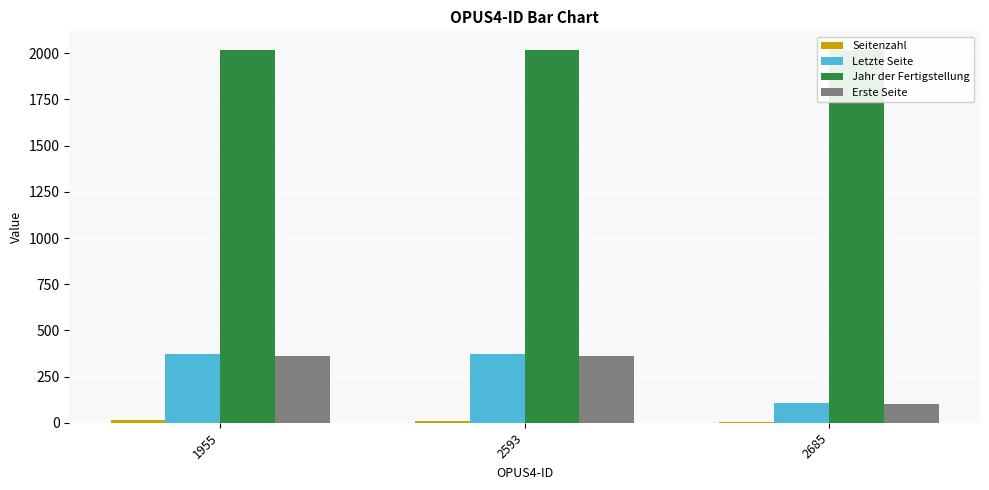

How many groups of bars are there?

3